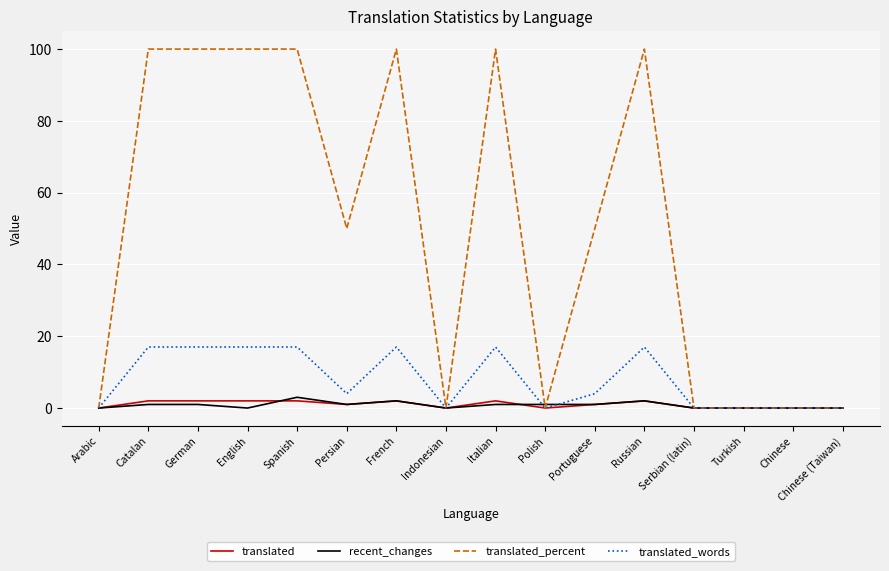

What is the highest value of the translated_words series?

17